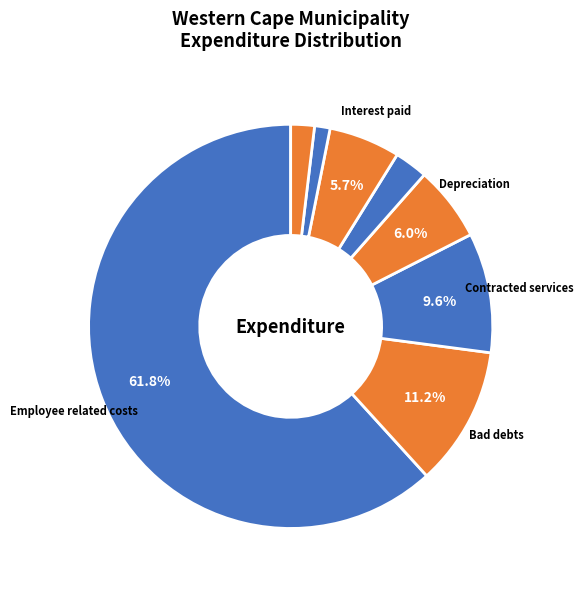

Which category has the smallest portion of the pie?

Repairs and maintenance